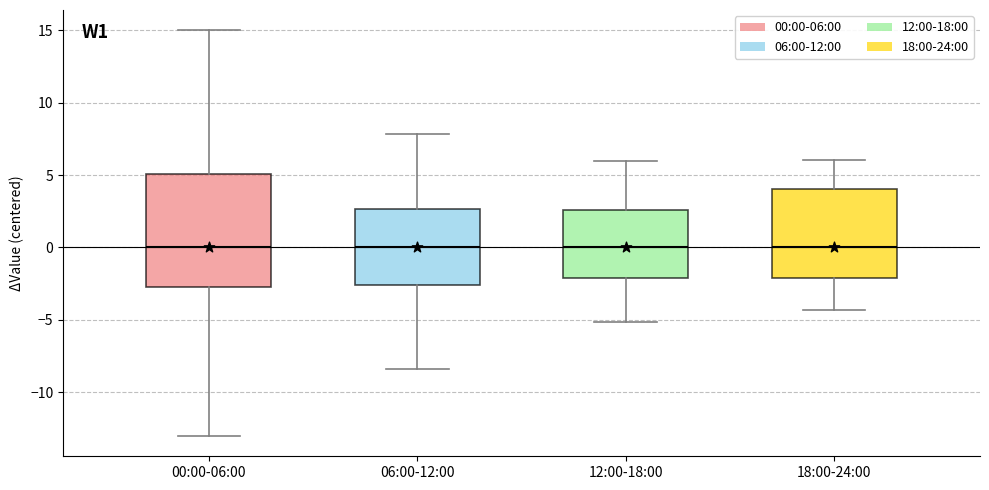

Reading left to right, transcribe this box plot: for each box, give where its median line is, the range the box spans, and where its two whiskers end, as read against the y-axis. The values are not printed on the chart, so give them approximately, as read against the axis.

00:00-06:00: median 0.0, box -2.5 to 5.0, whiskers -13.0 to 15.0
06:00-12:00: median 0.0, box -2.5 to 2.5, whiskers -8.5 to 8.0
12:00-18:00: median 0.0, box -2.0 to 2.5, whiskers -5.0 to 6.0
18:00-24:00: median 0.0, box -2.0 to 4.0, whiskers -4.5 to 6.0